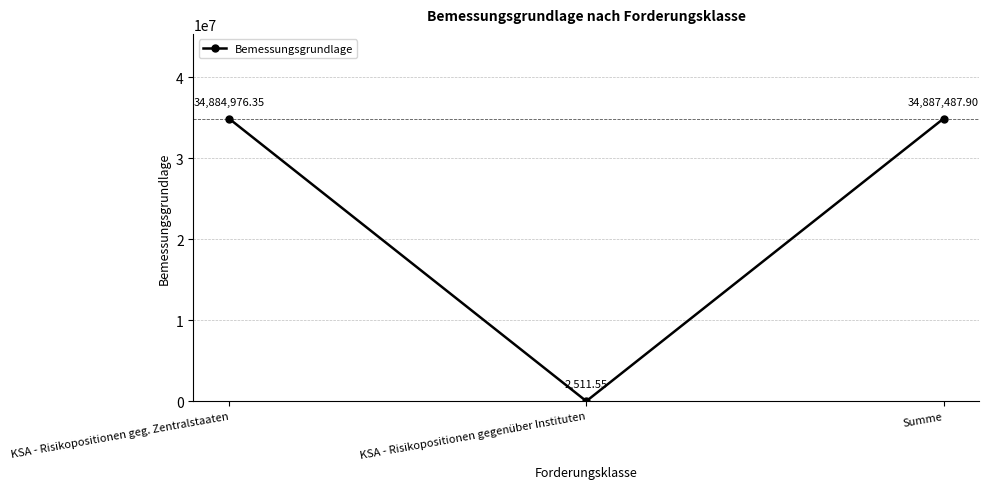

What is the difference between the second highest and minimum values?

34882464.8